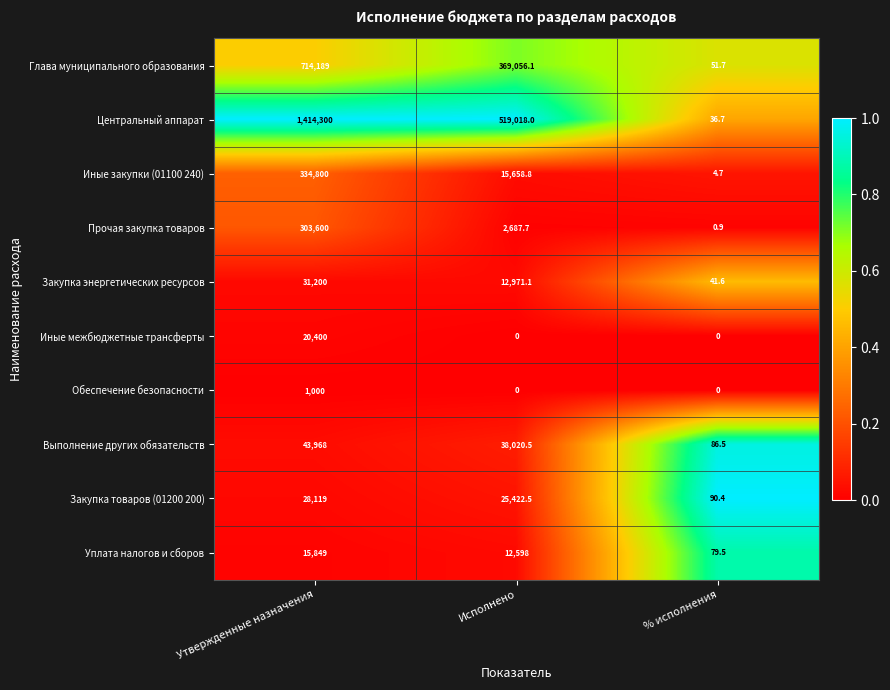

At which category does the chart reach its peak across all series?

Утвержденные назначения